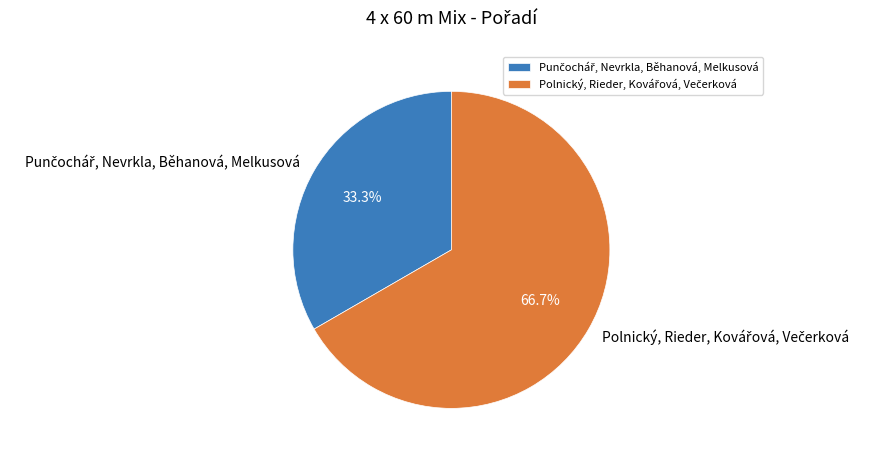

Is there a majority slice in this chart?

Yes